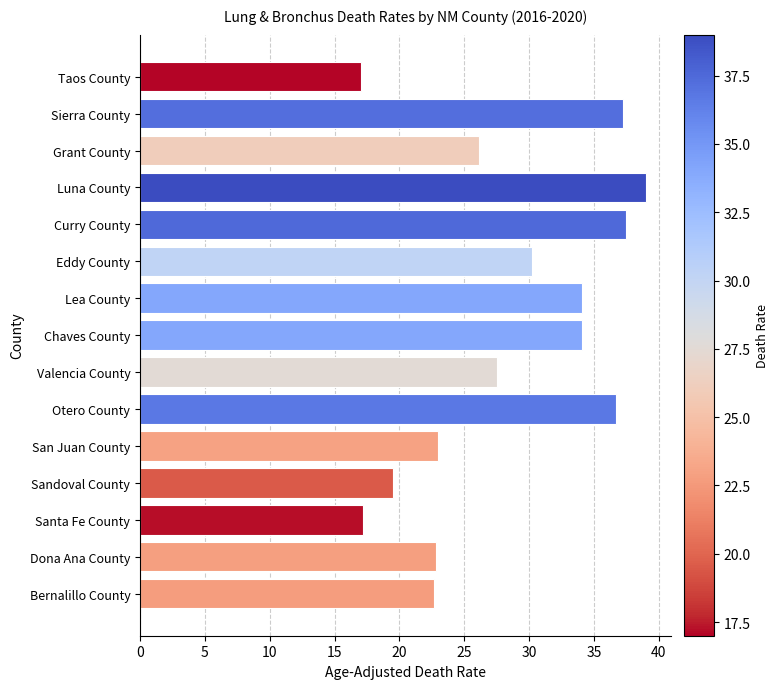

Are the bars horizontal?

Yes